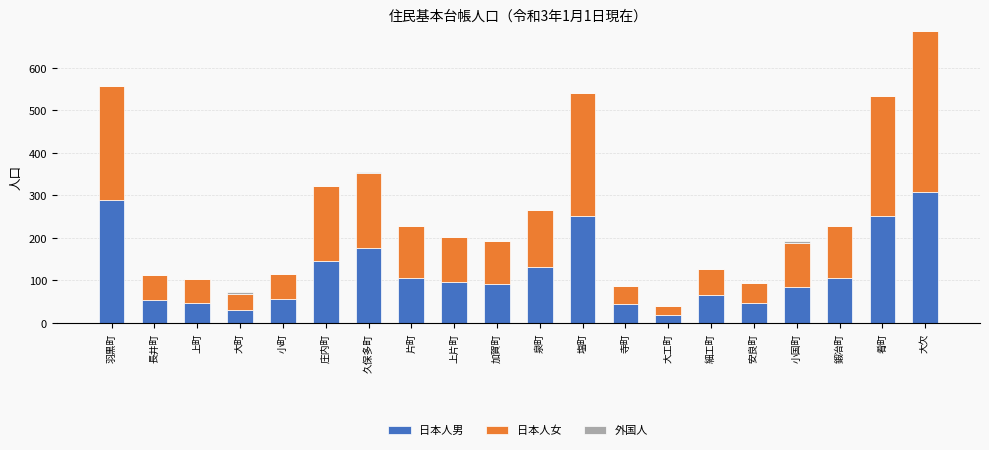

At which label does 日本人男 reach its peak?

大欠